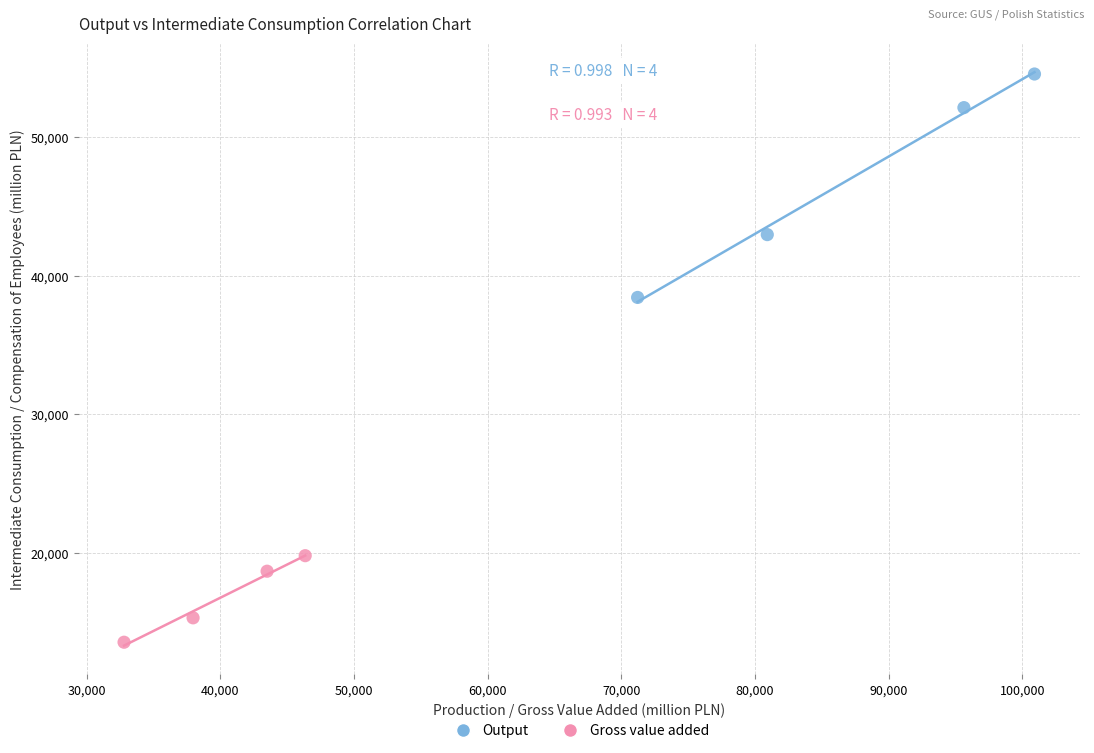

Which series reaches the minimum Y coordinate?

Gross value added